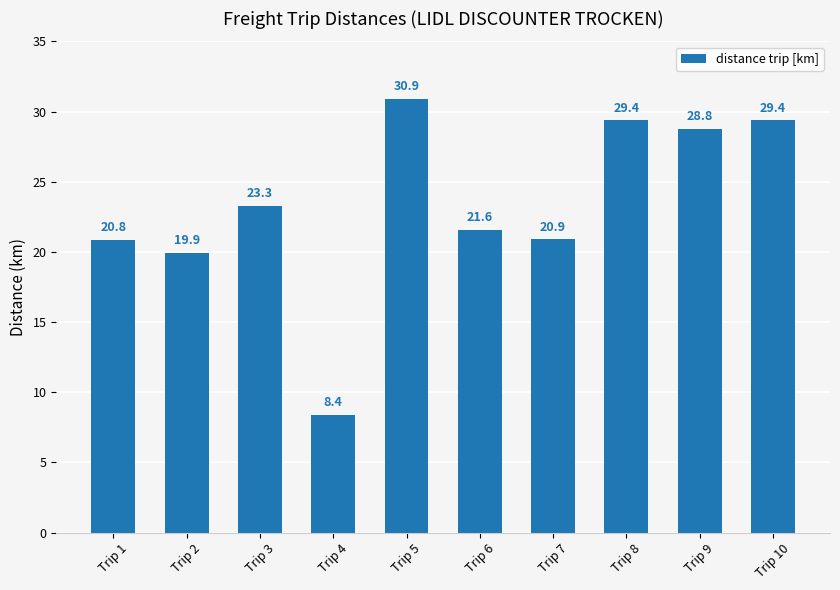

Where does the data first go above 23?

Trip 3